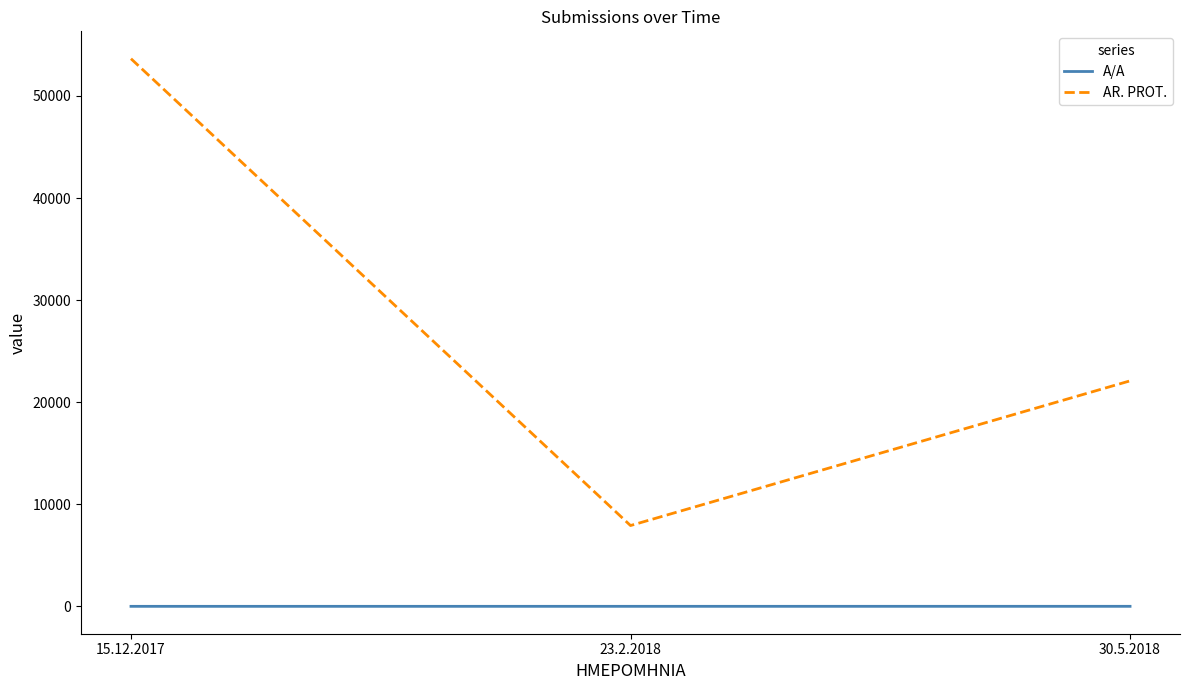

What is the difference between the AR. PROT. values at 30.5.2018 and 23.2.2018?

14174